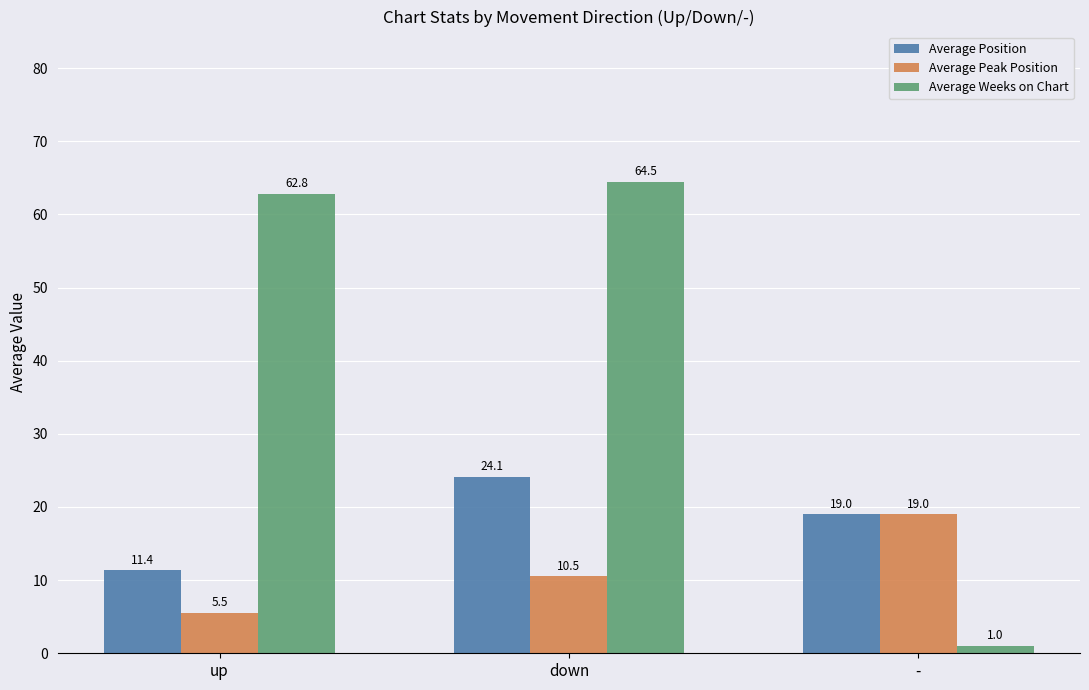

Are the bars grouped side by side (vs. stacked)?

Yes